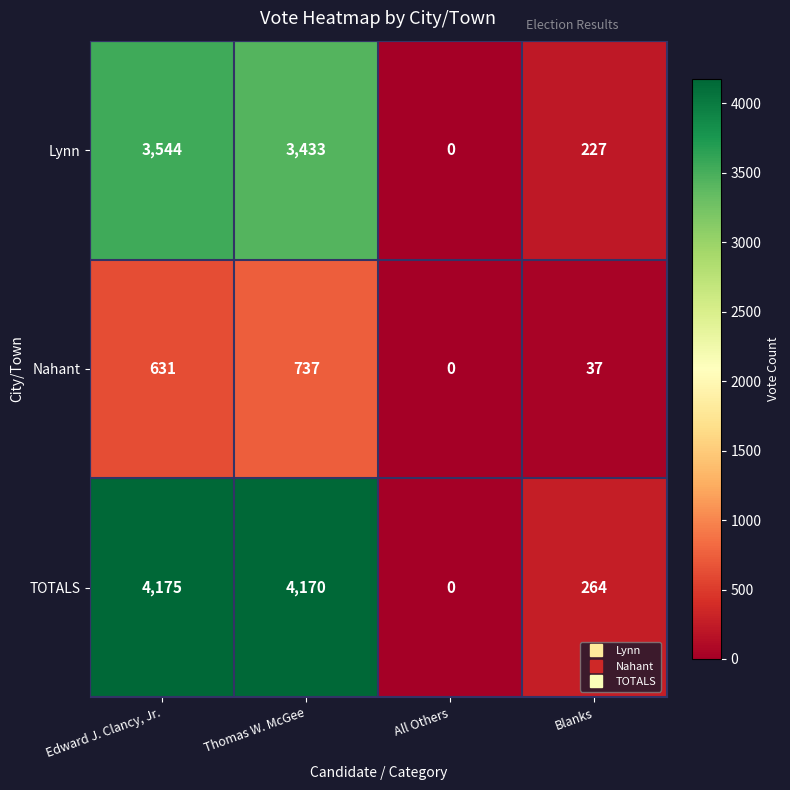

The value of Lynn at All Others is 0. True or false?

True